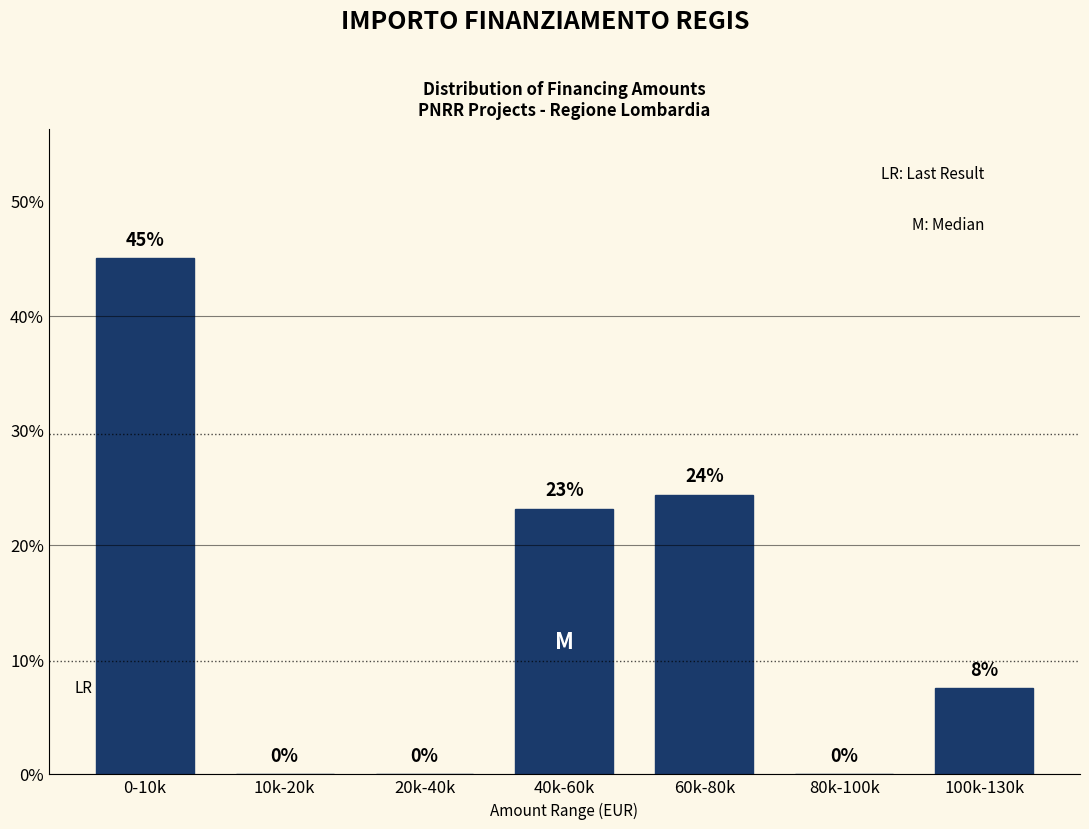

True or false: the data shows 40.9 at 40k-60k.

False